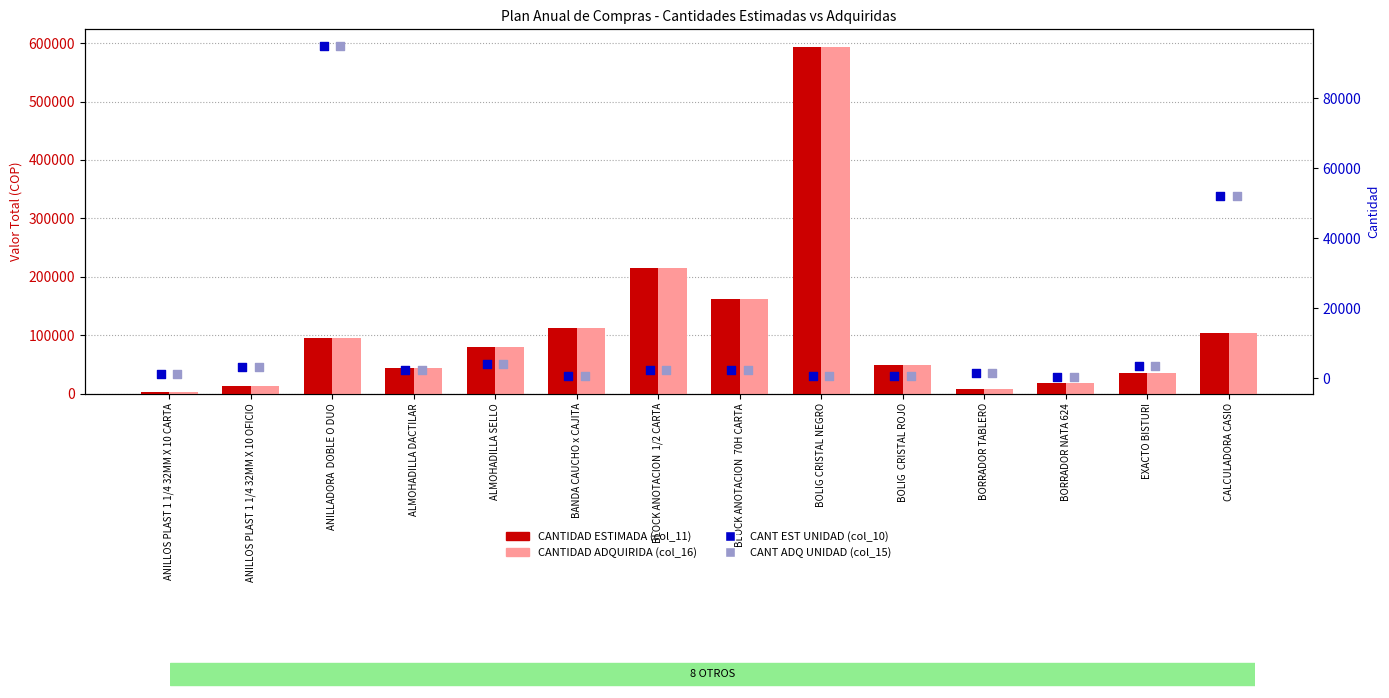

Which series has the widest spread of Y values?

CANTIDAD ESTIMADA (col_11)